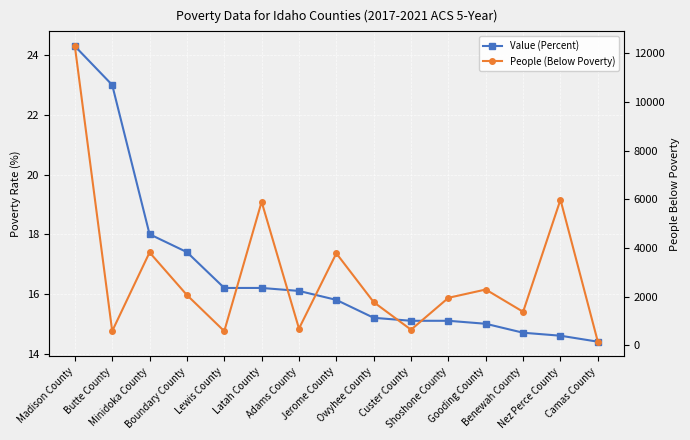

Rank the series by their average value, from highest to lowest.

People (Below Poverty), Value (Percent)